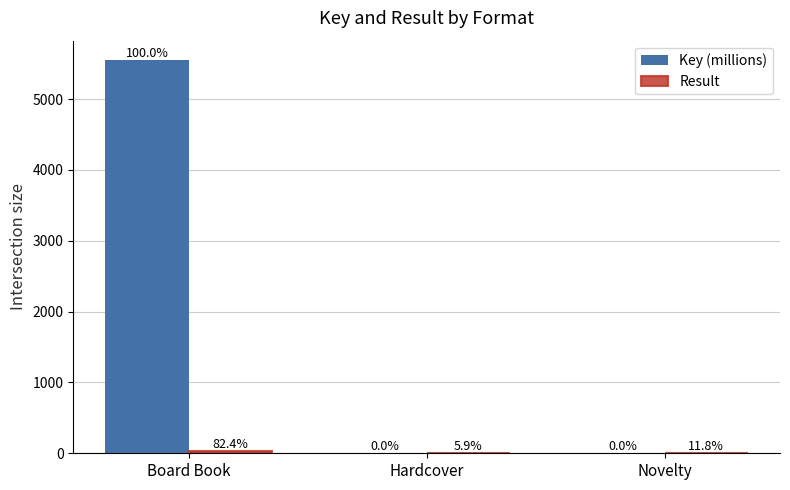

Rank the series by their maximum value, from highest to lowest.

Key (millions), Result